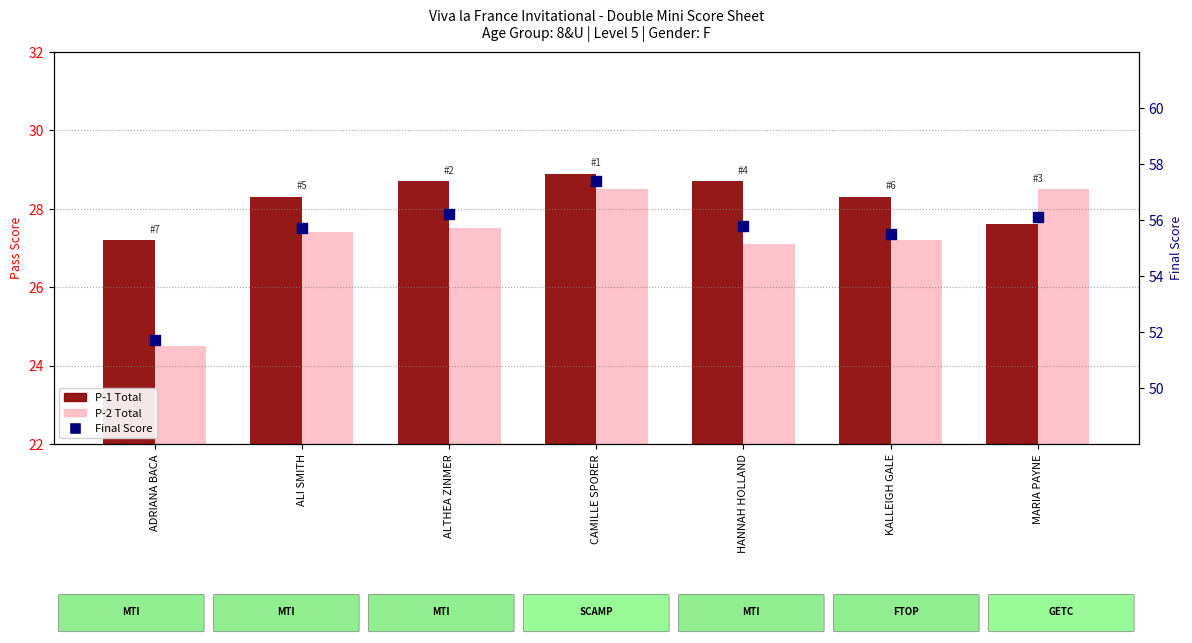

Which series has the largest total across all categories?

Final Score